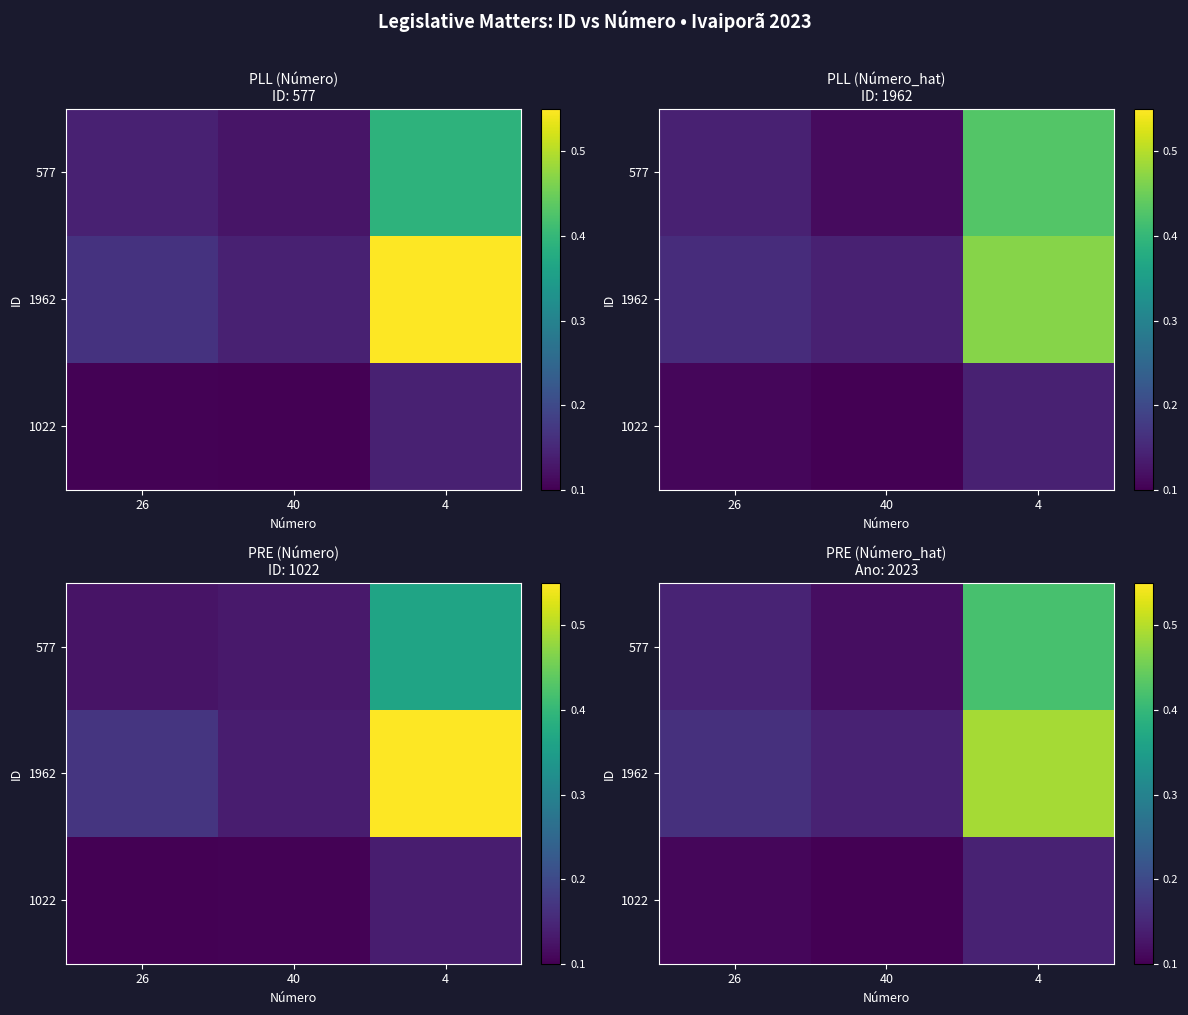

Is it true that 577 equals 0.1 at 26?

True